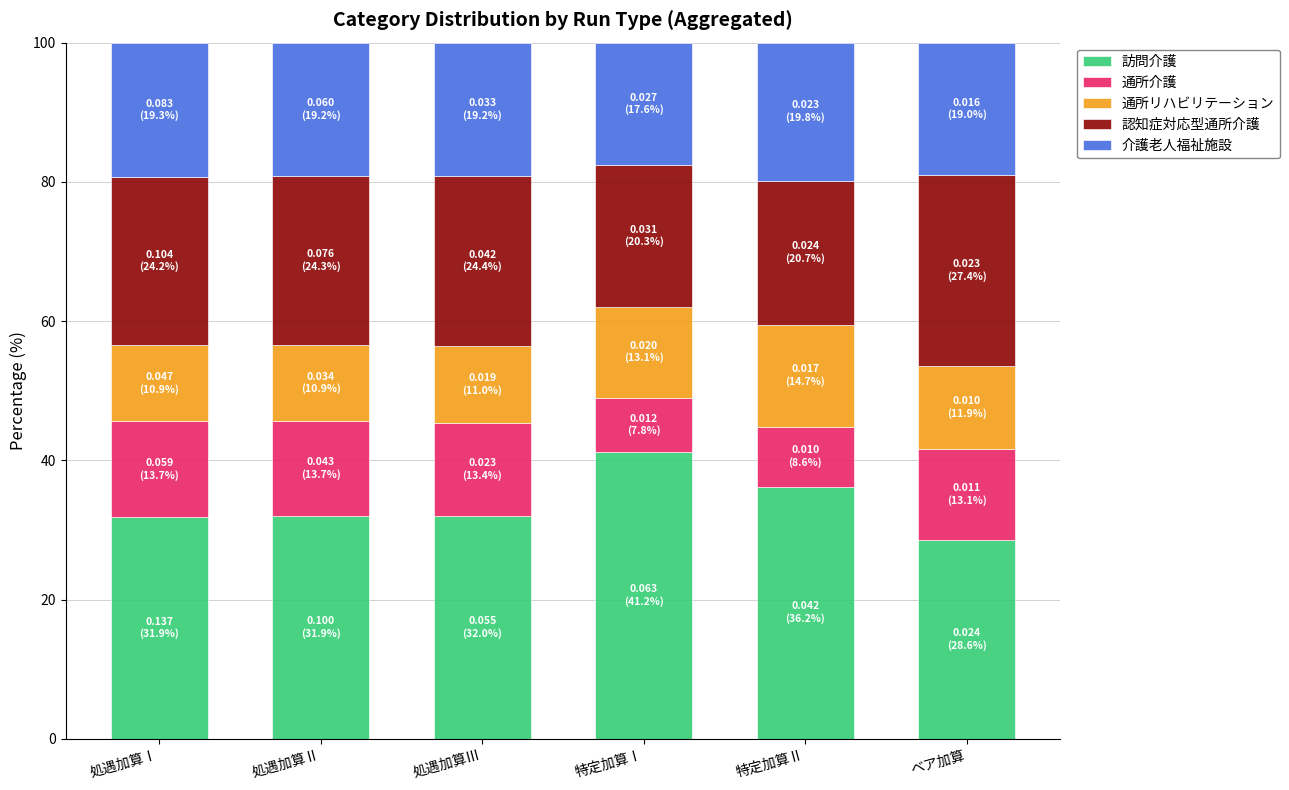

How many bars are there in total?

6